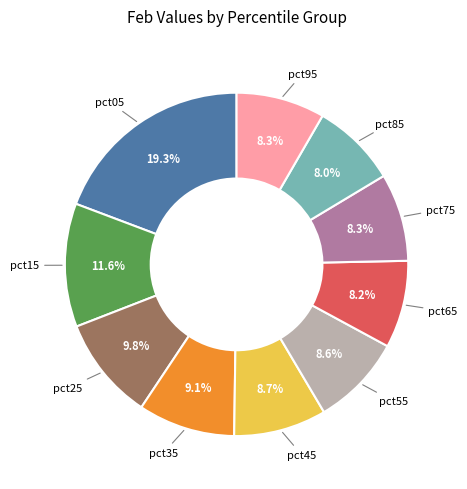

Is there a majority slice in this chart?

No